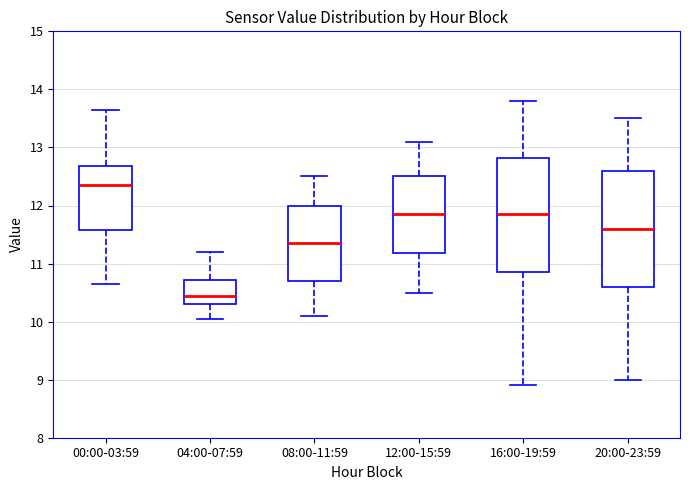

Which box has the lowest median line?

04:00-07:59